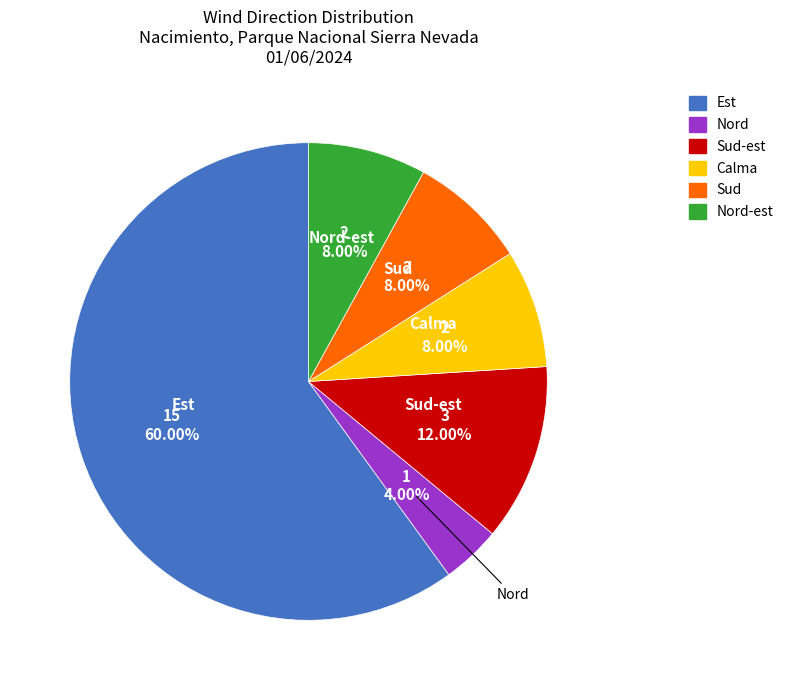

Count the number of slices in the pie.

6